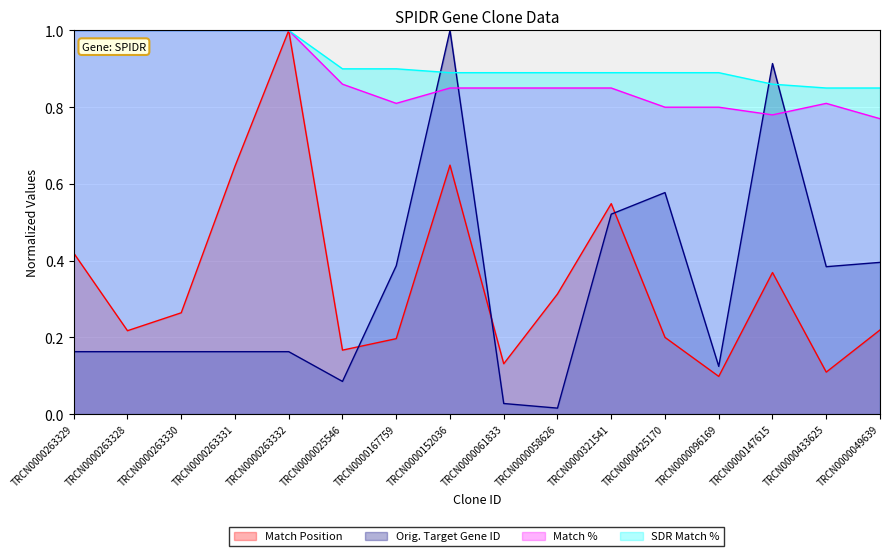

What is the total value across all series at TRCN0000147615?

2.9